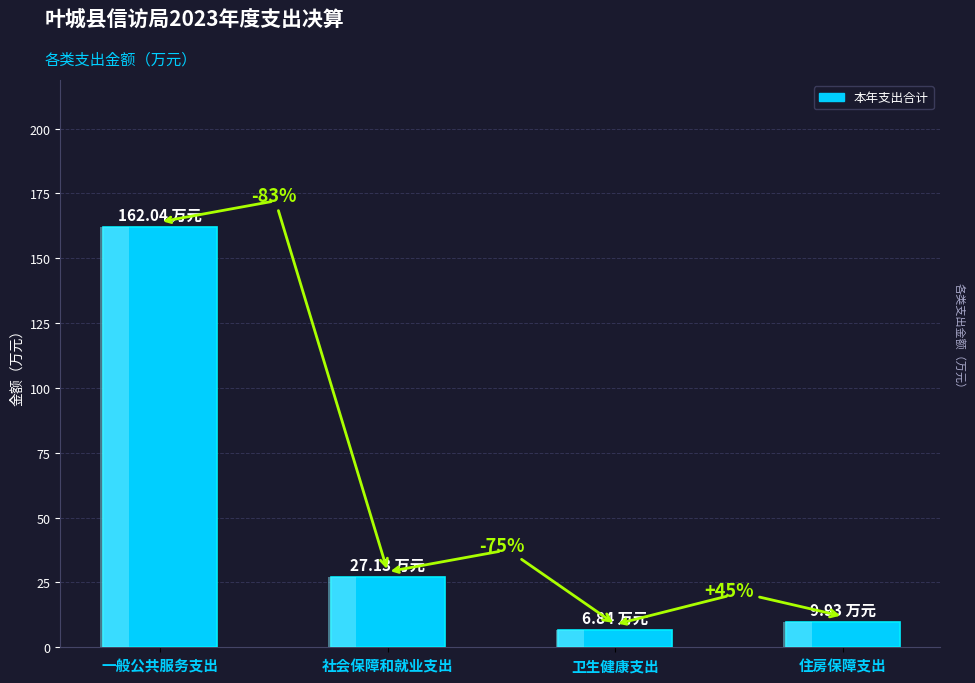

Rank the categories by value from highest to lowest.

一般公共服务支出, 社会保障和就业支出, 住房保障支出, 卫生健康支出